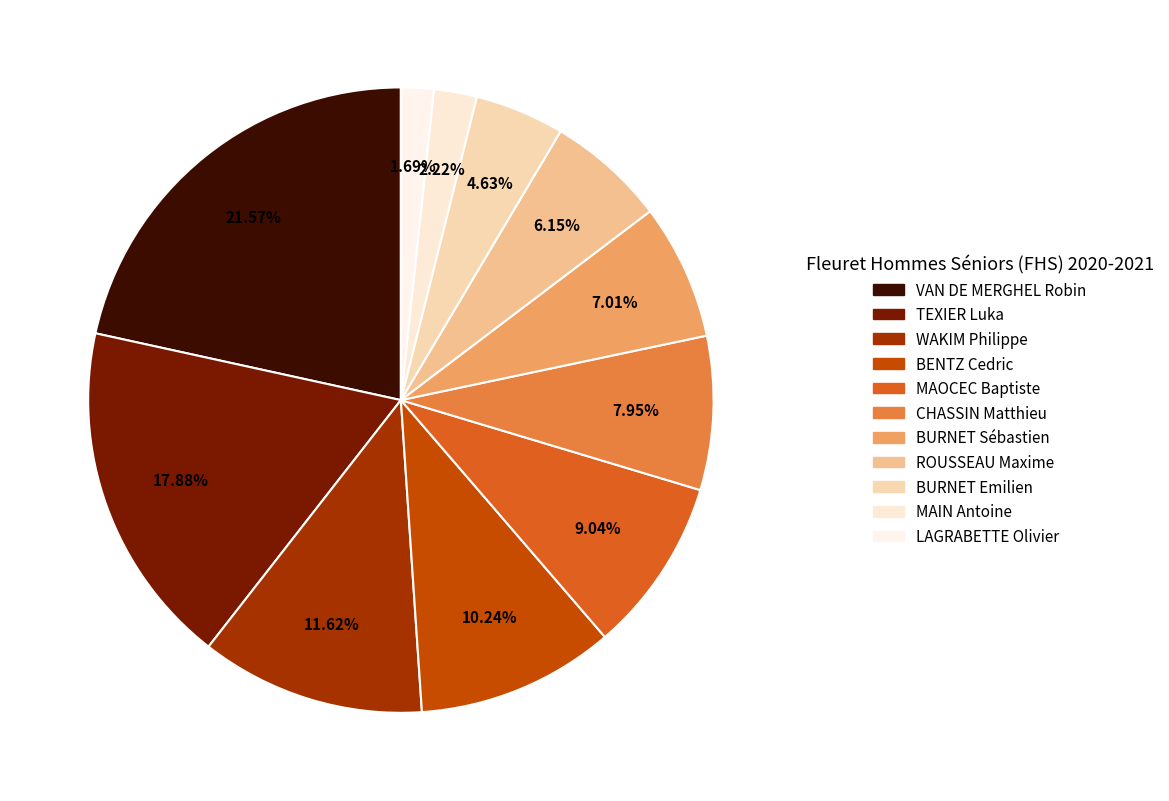

How many slices are in this pie chart?

11